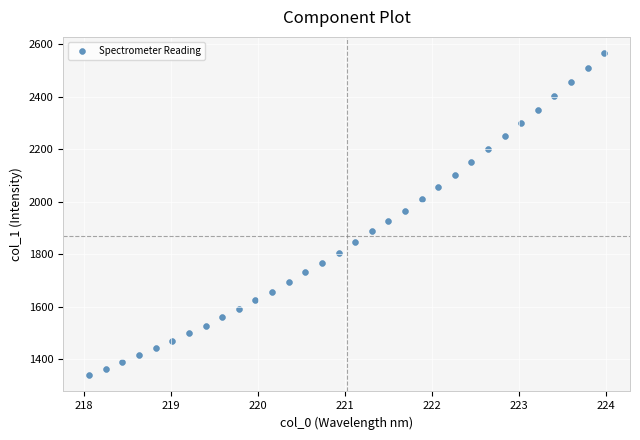

What is the range of Y values (max minus min)?

1226.1